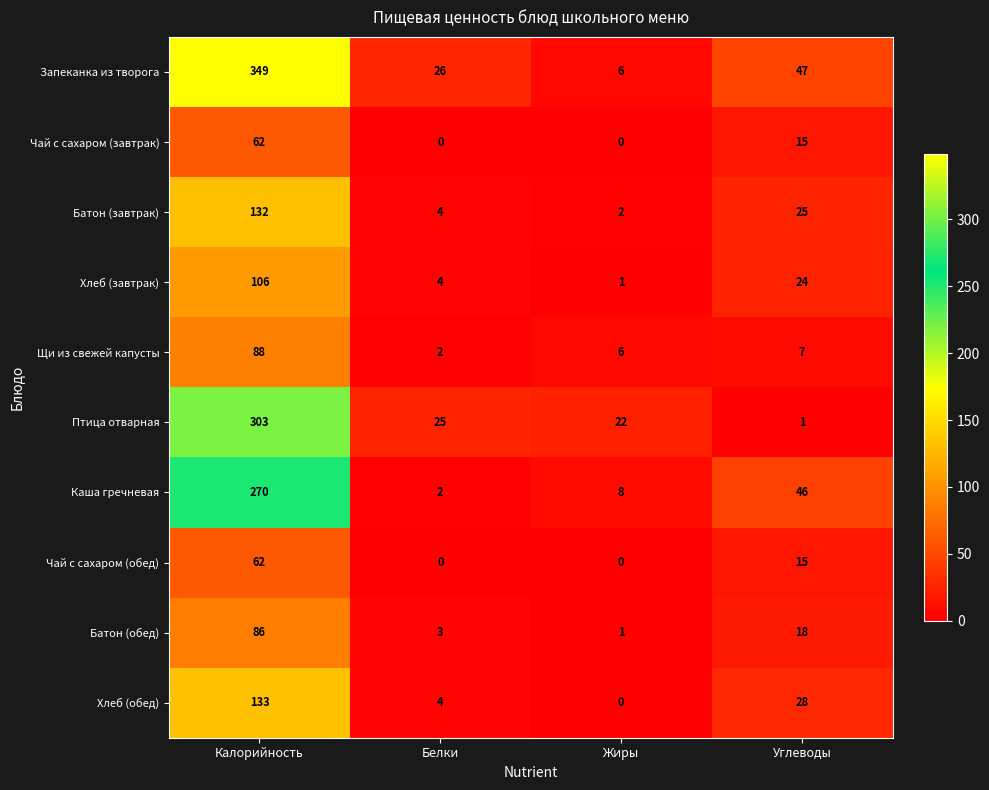

Rank the categories by Батон (завтрак) value from highest to lowest.

Калорийность, Углеводы, Белки, Жиры